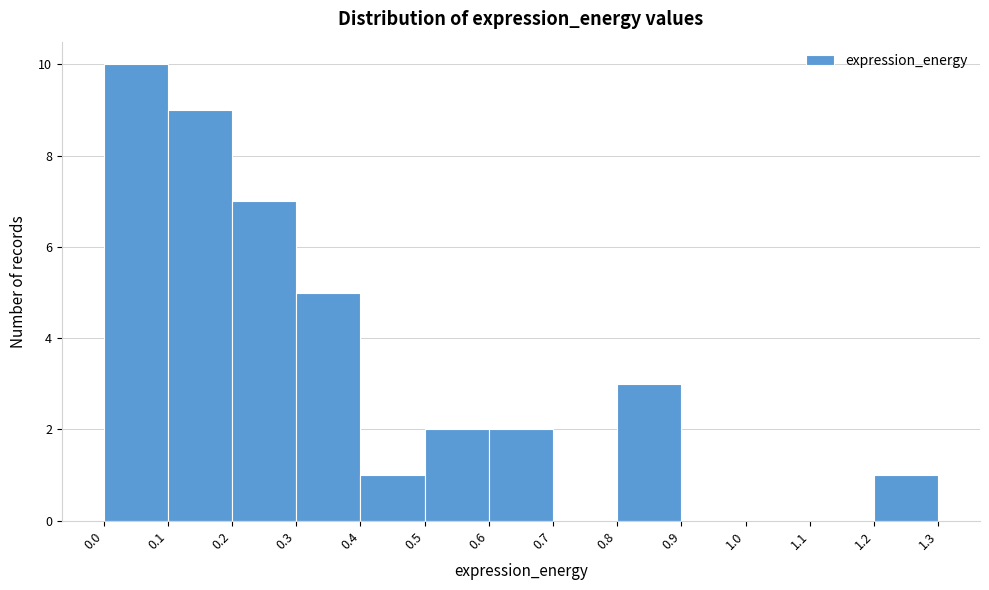

Which range on the x-axis has the tallest bar?

0.0 to 0.1